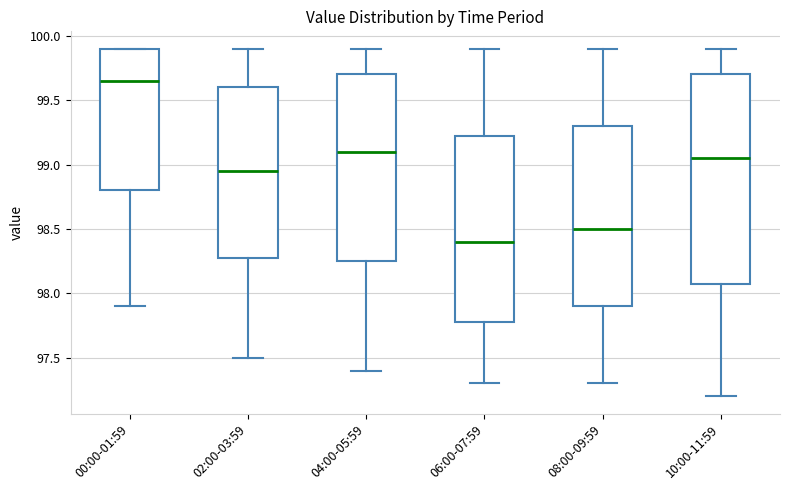

Which box is the tallest, from its lower edge to its upper edge?

10:00-11:59